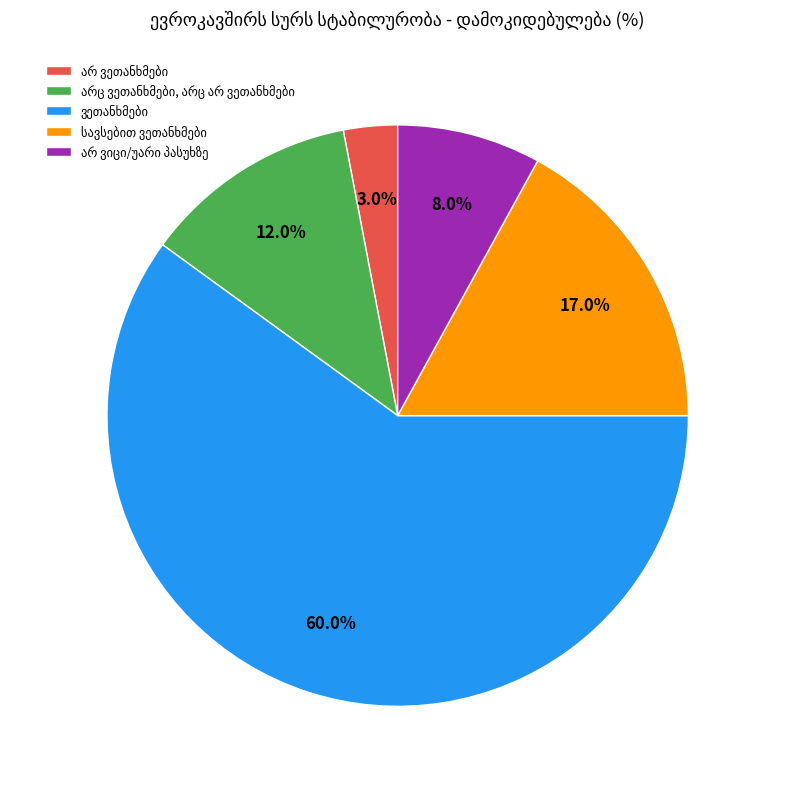

Is there a majority slice in this chart?

Yes